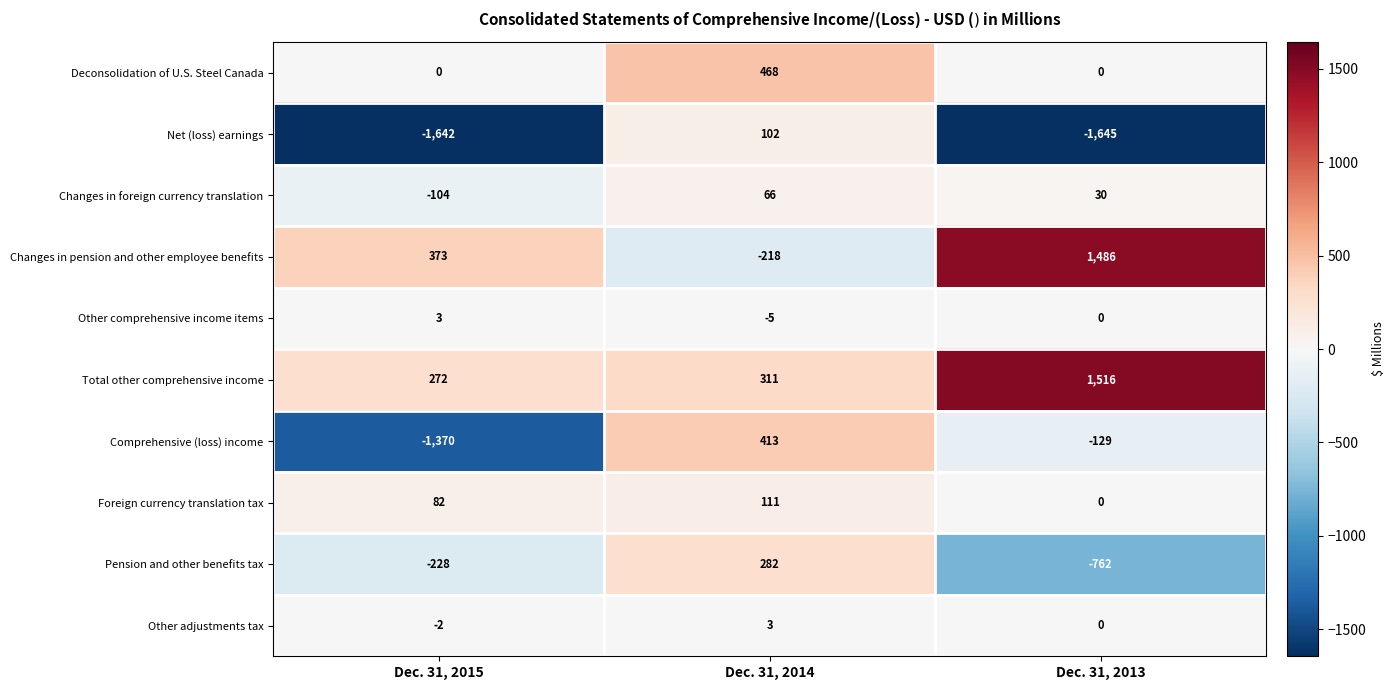

Which label corresponds to the smallest value in the chart?

Dec. 31, 2013